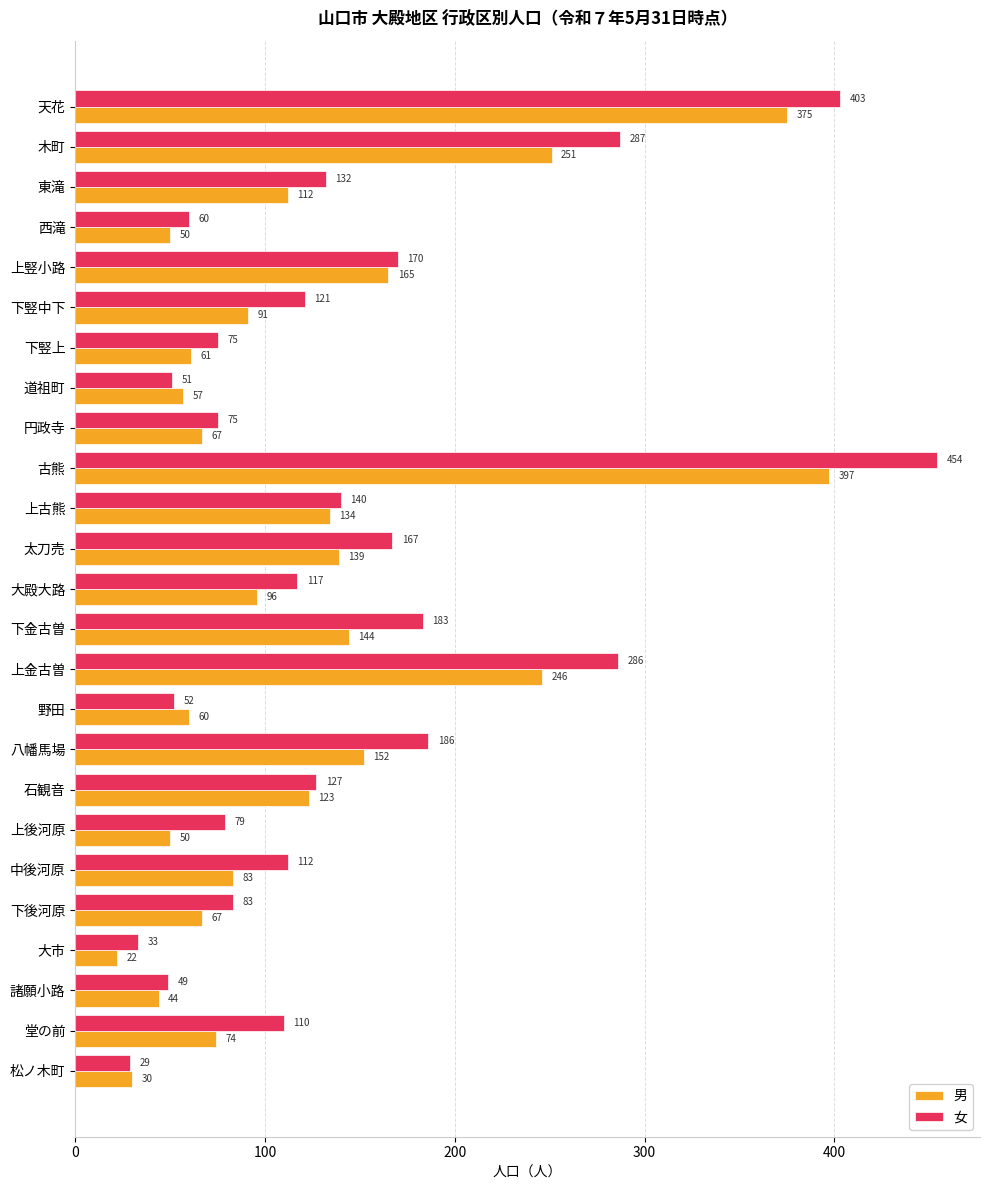

Is it true that 男 equals 375 at 天花?

True